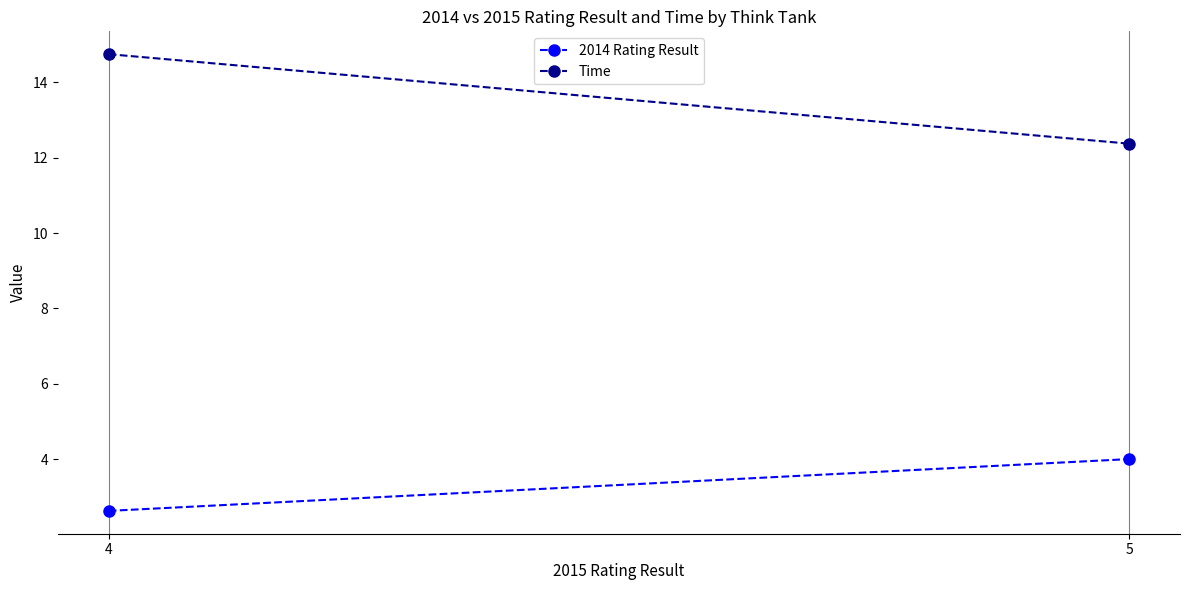

Reading left to right, list all the values displayed in this chart.

2014 Rating Result: 4=2.6	5=4.0
Time: 4=14.8	5=12.4